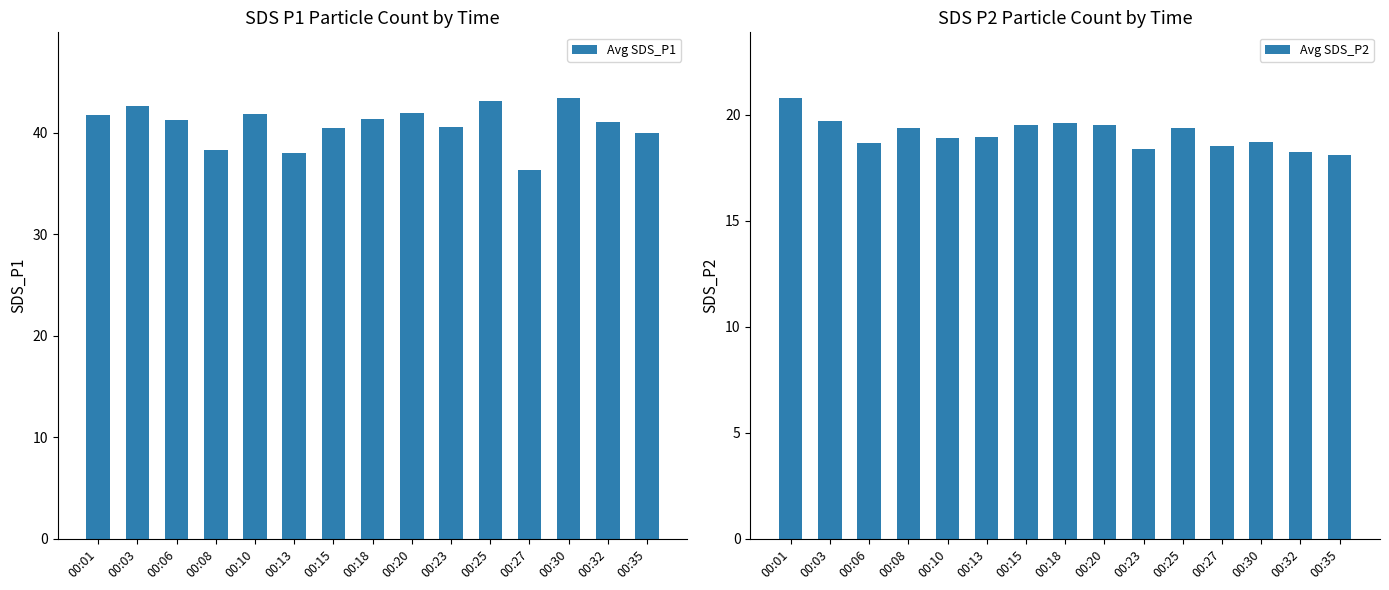

Which category has the lowest value across all series?

00:35